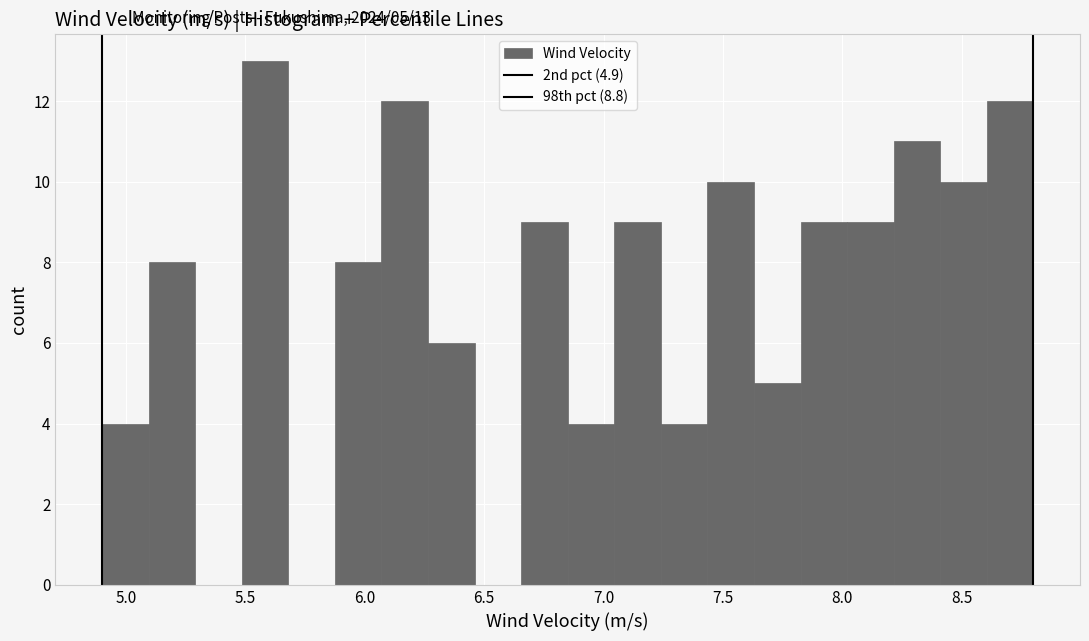

Around what value on the x-axis is the tallest bar? Give the approximate position of its centre, as read against the axis.

5.60